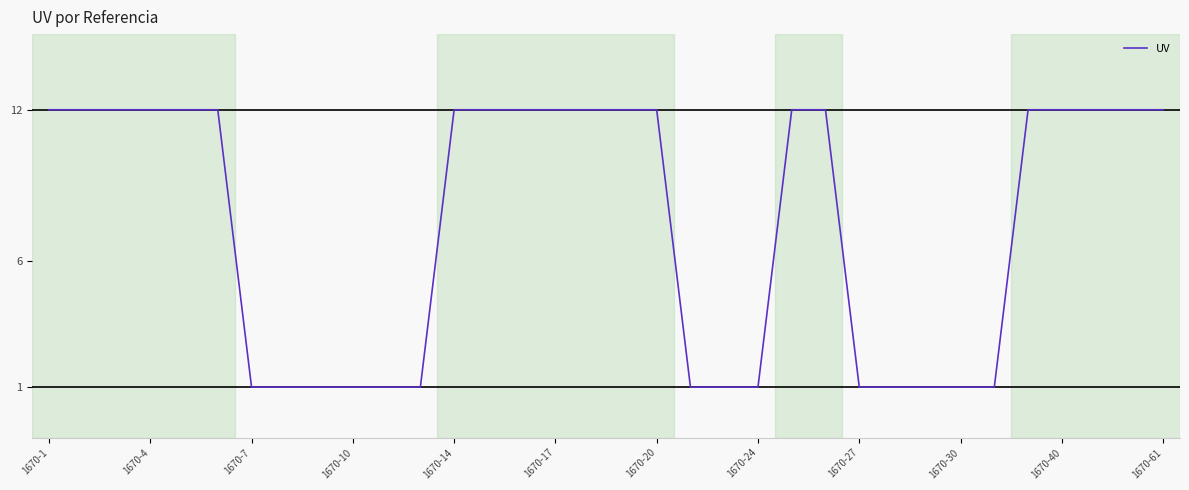

What is the difference between the maximum and minimum values?

11